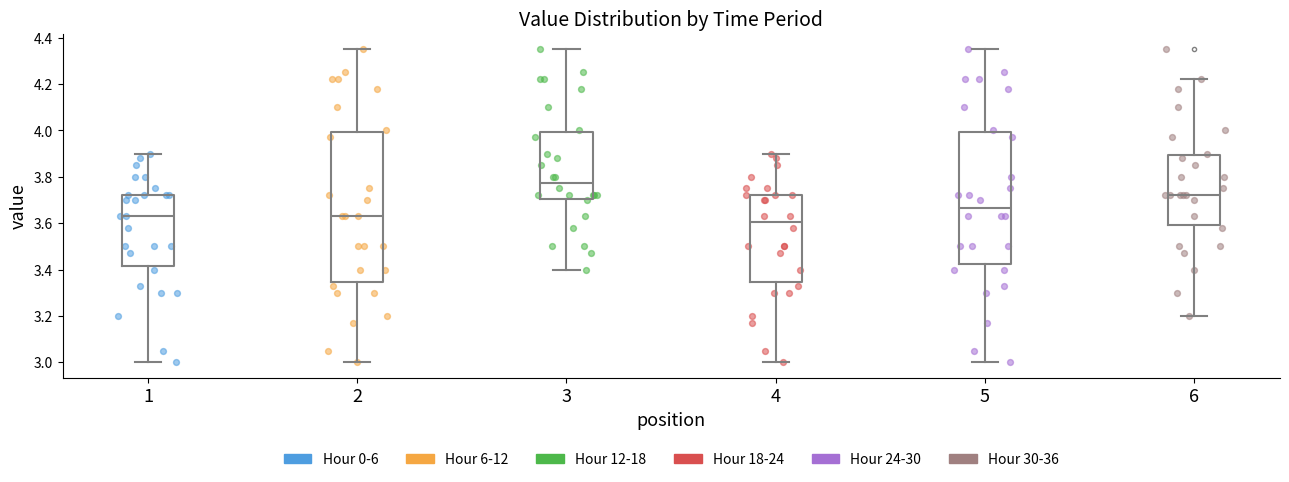

Where is the upper edge of the box at x = 3 on the y-axis? The values are not printed on the chart, so give them approximately, as read against the axis.

4.00